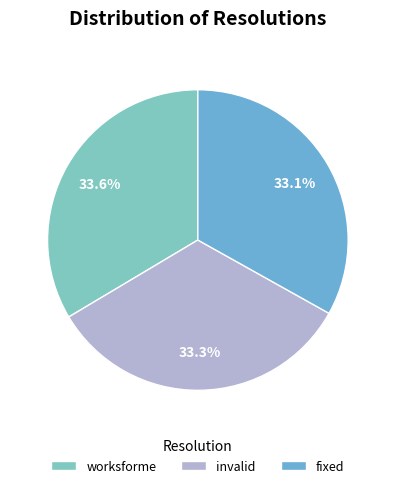

What is the total percentage of fixed and worksforme?

66.7%